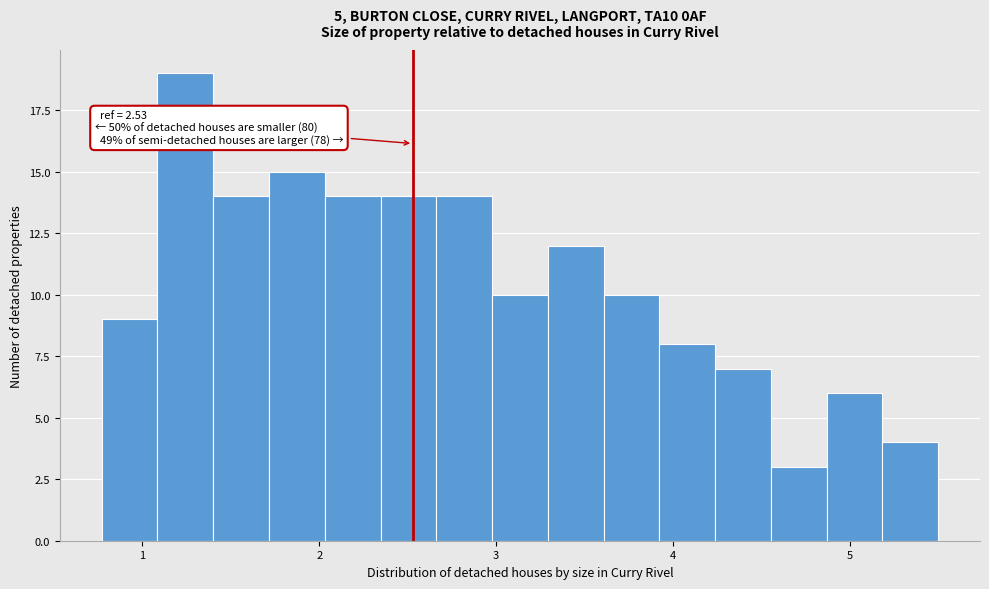

Around what value on the x-axis is the tallest bar? Give the approximate position of its centre, as read against the axis.

1.2